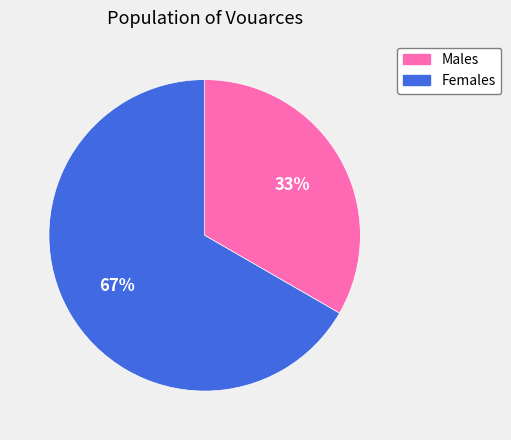

True or false: Males accounts for 43% of the total.

False